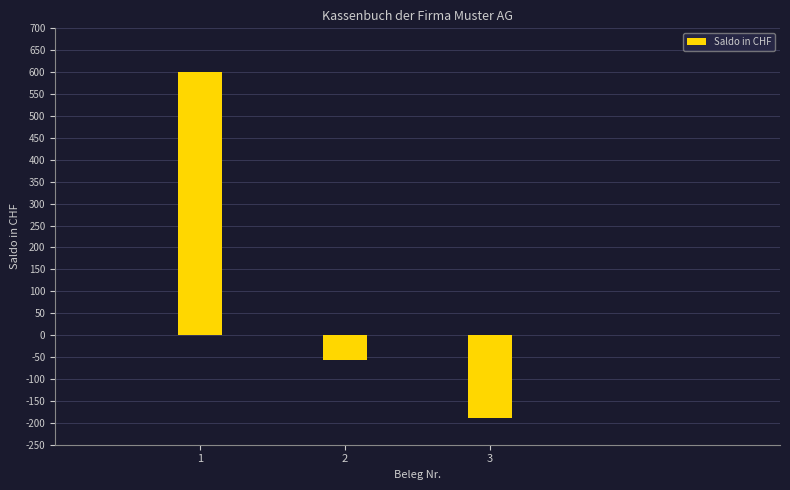

Reading left to right, what are all the values shown in this chart?

1=600.0	2=-57.0	3=-188.7